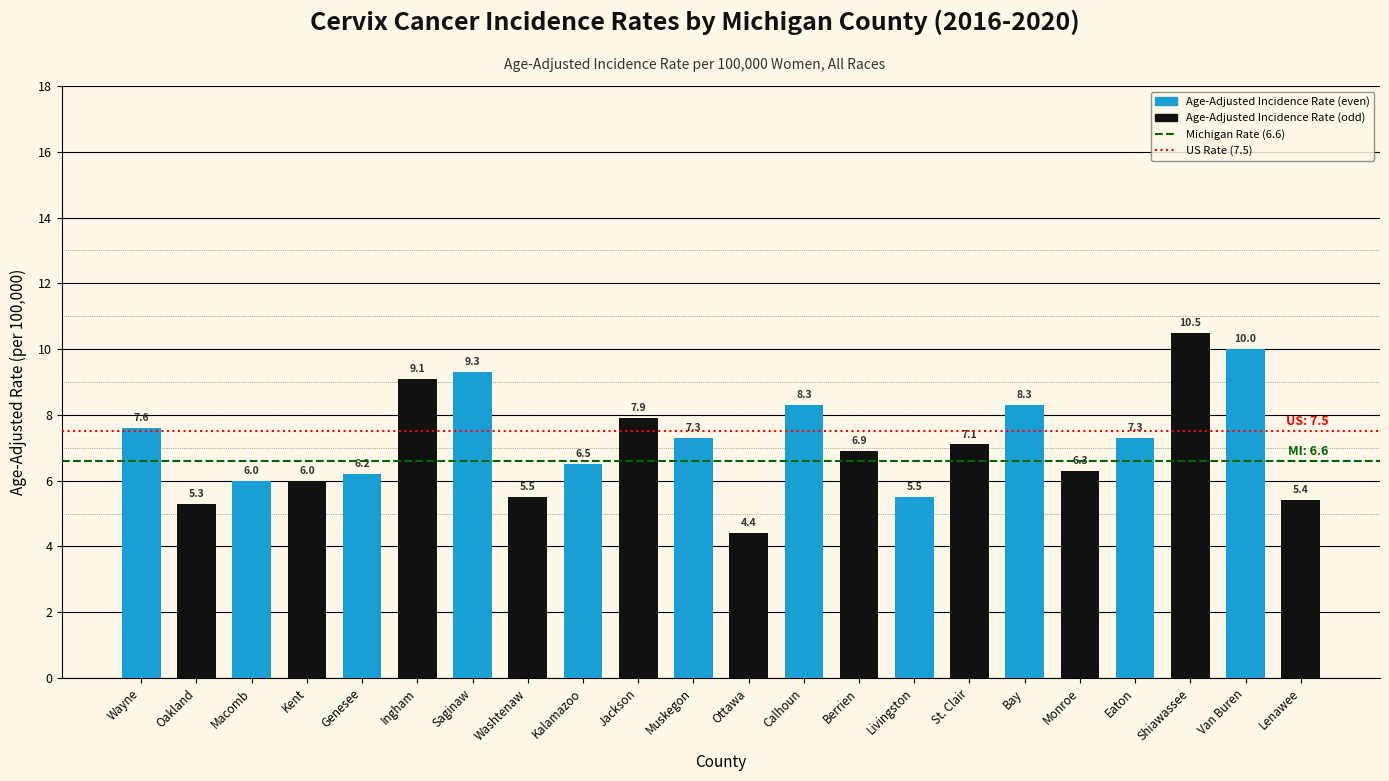

What is the label of the 8th bar from the left?

Washtenaw